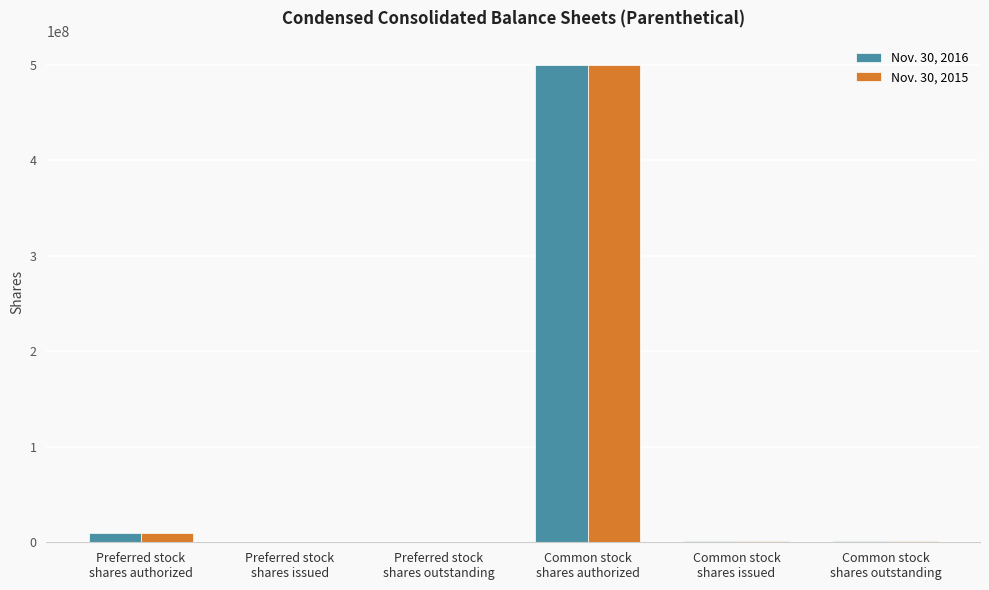

What are all the series names shown in the legend?

Nov. 30, 2016, Nov. 30, 2015